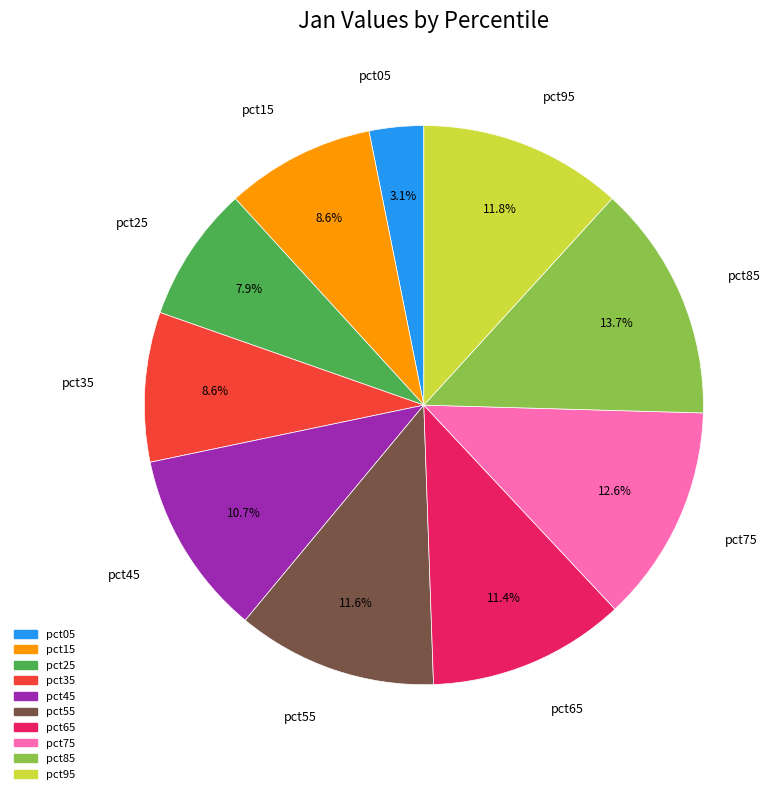

To the nearest percent, what is the average slice percentage?

10%